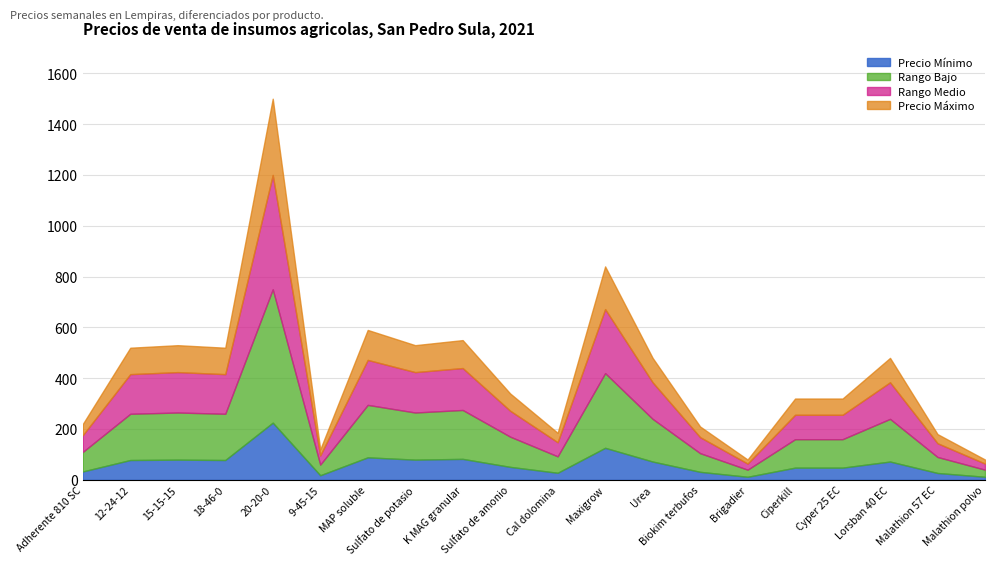

At which category is the sum across all series the highest?

20-20-0